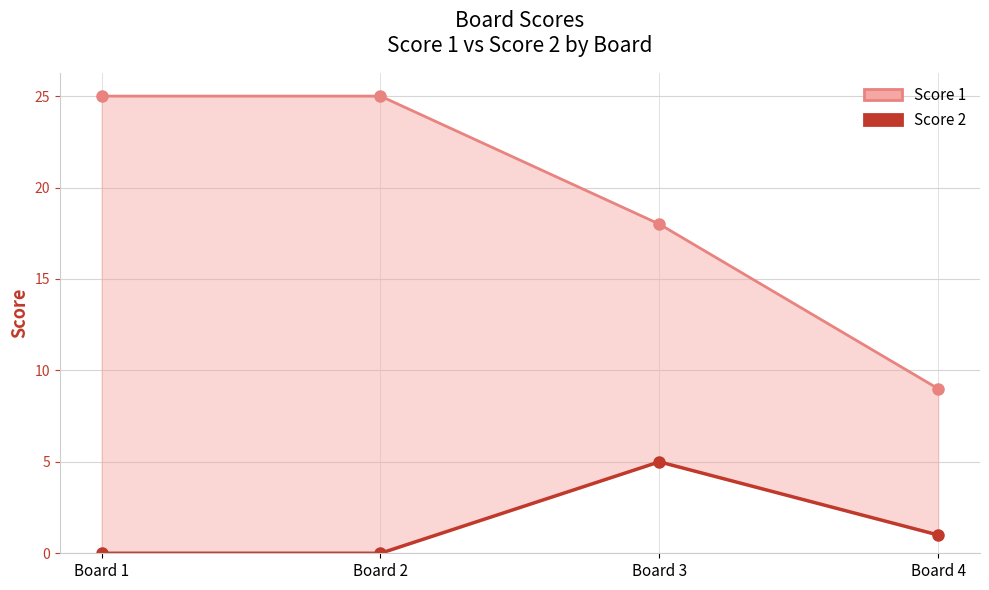

Between Board 1 and Board 4, which series saw the biggest shift?

Score 1